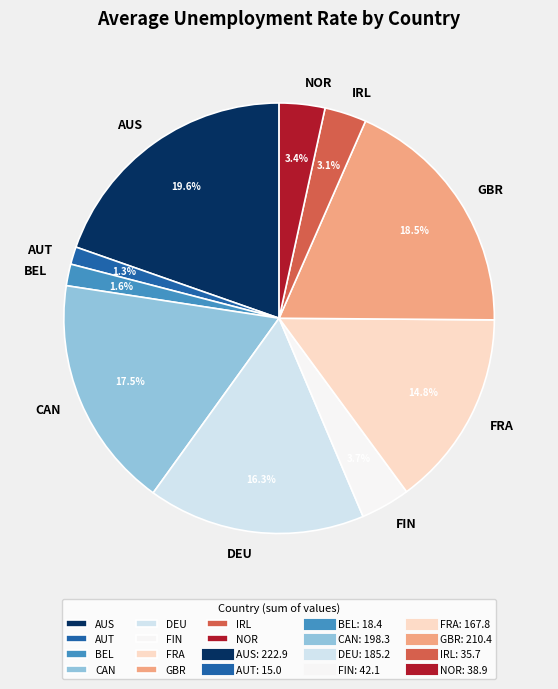

Between FIN and FRA, which is larger?

FRA